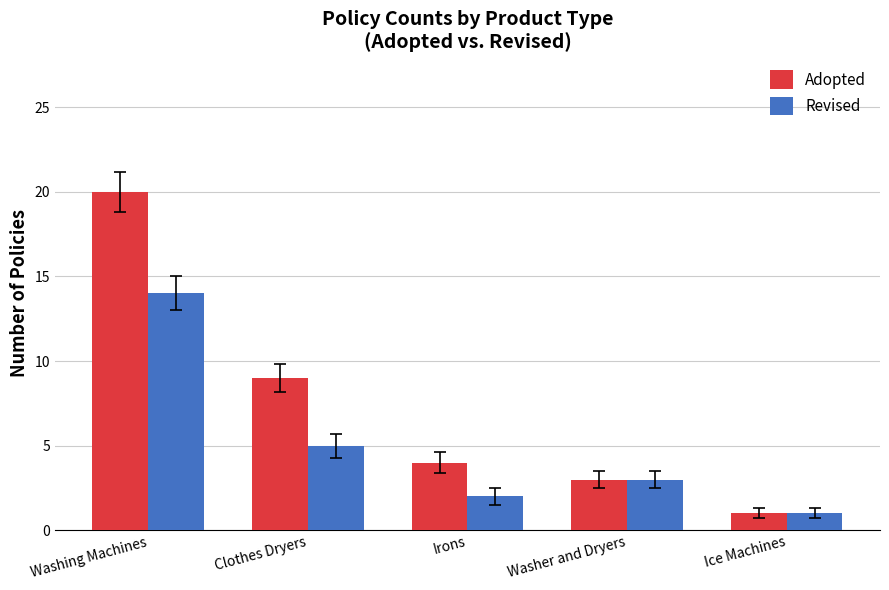

What is the minimum value for Revised?

1